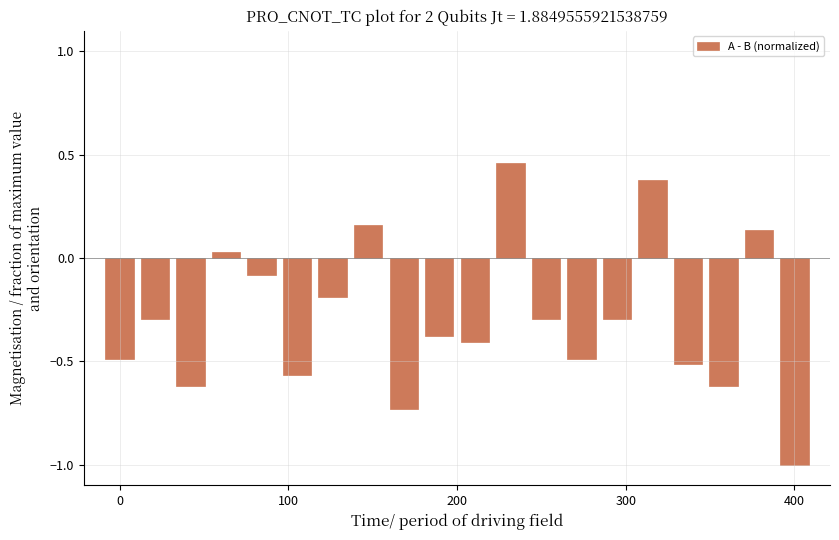

What is the value of the 14th bar from the left?

-0.5